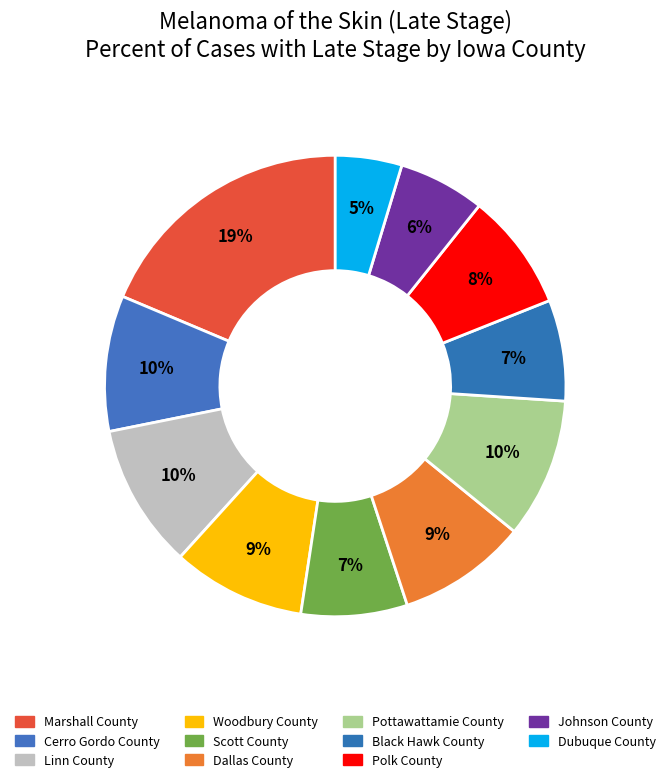

How many slices are in this pie chart?

11